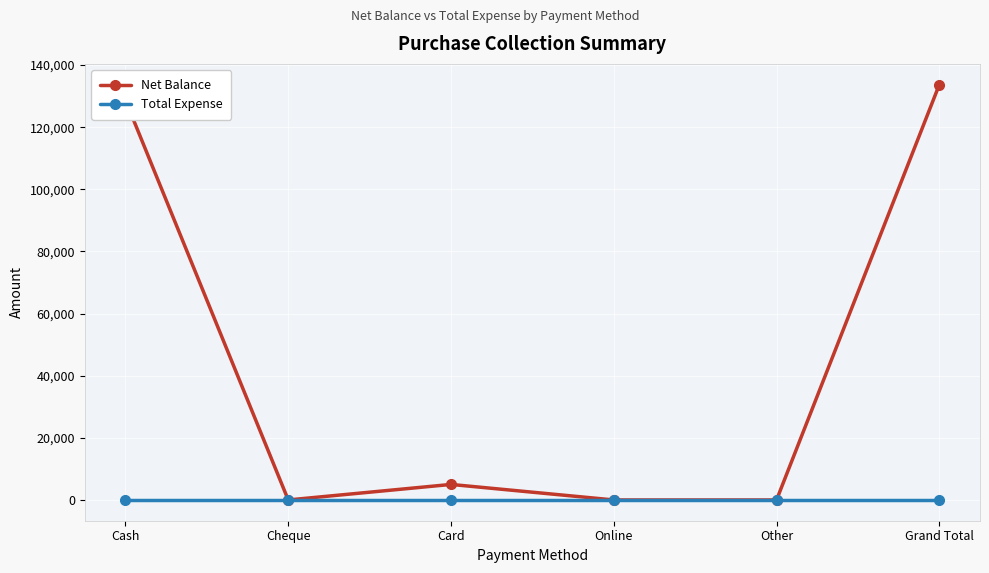

At which category is the sum across all series the highest?

Grand Total